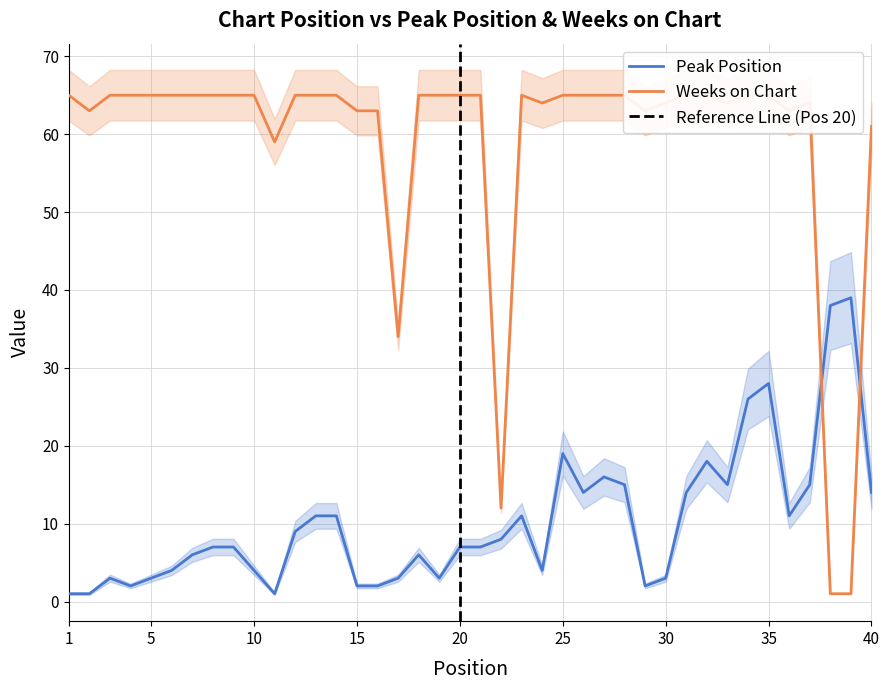

Rank the series at 11 from lowest to highest value.

Peak Position, Weeks on Chart